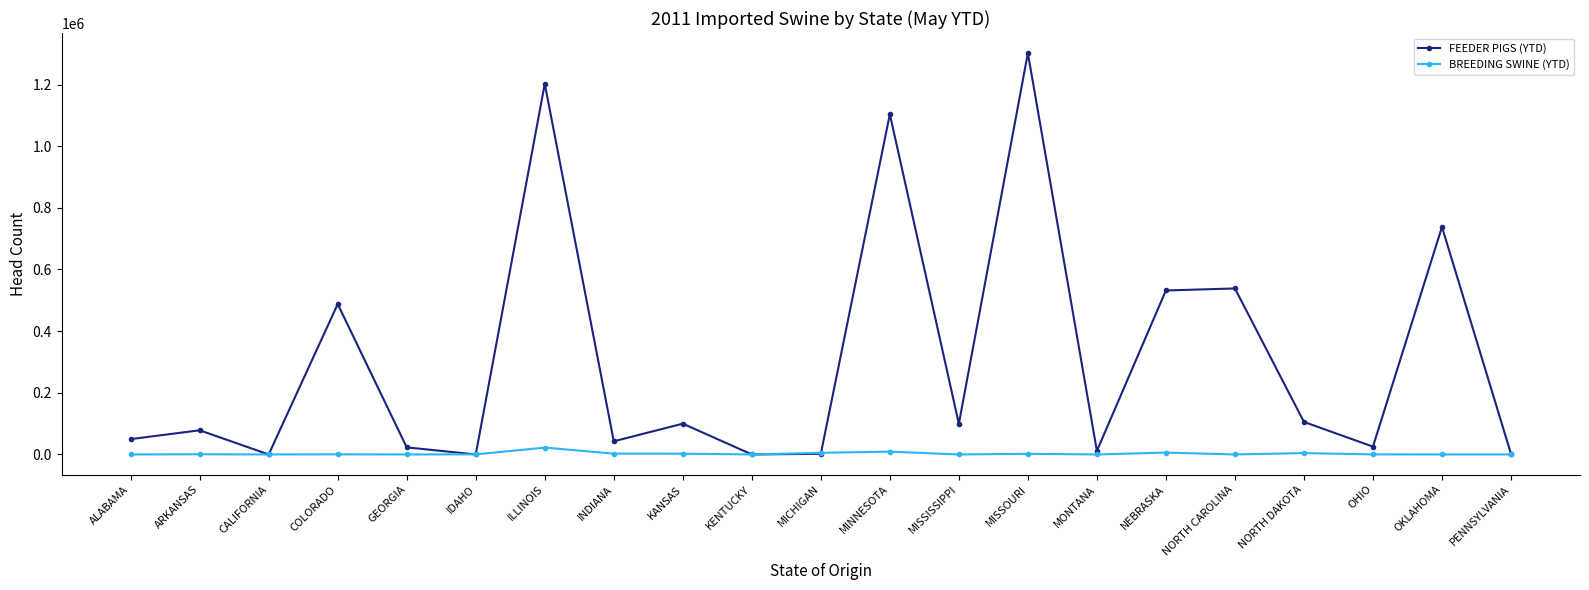

Does the chart display data point markers on the line(s)?

Yes